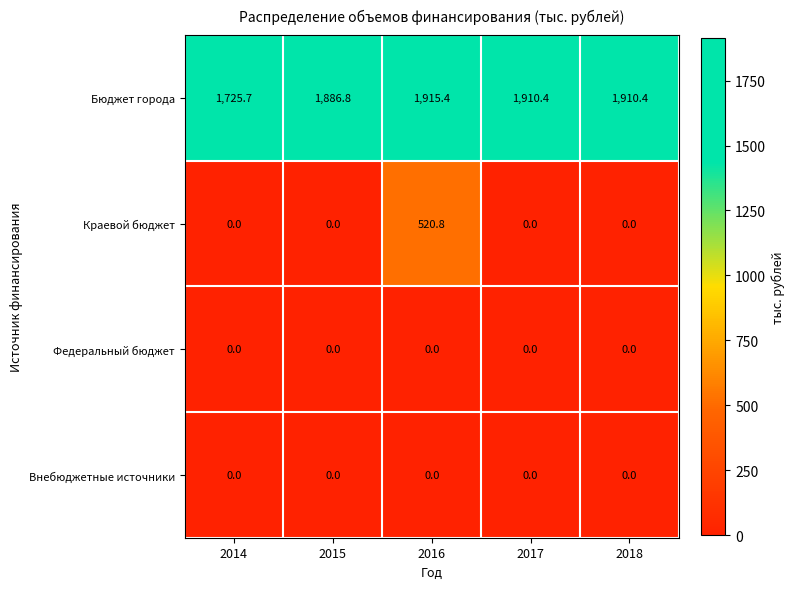

How many distinct data groups are displayed?

4